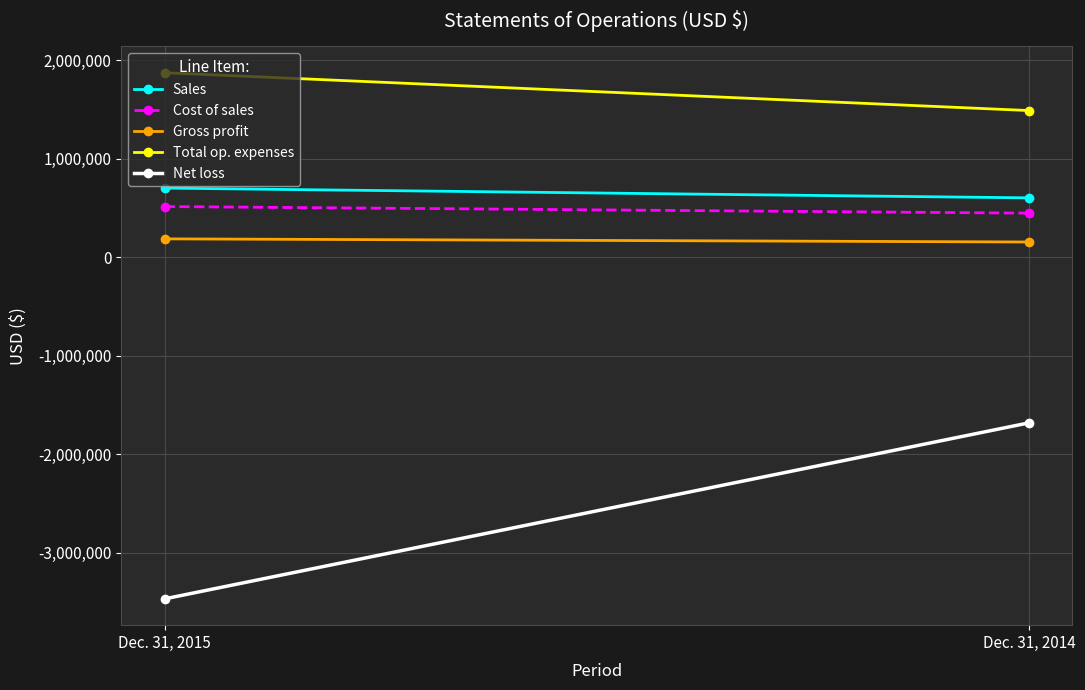

How many Sales values are between 603496 and 702602?

2